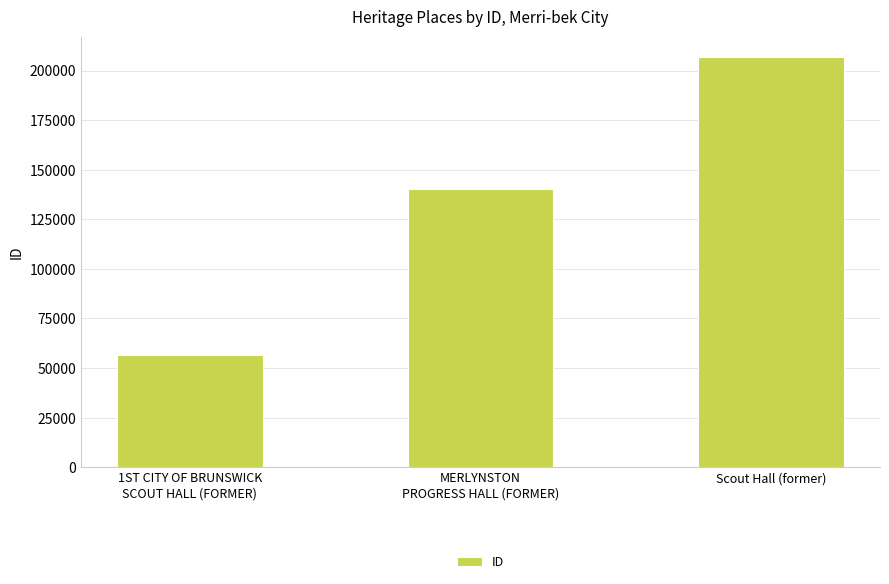

Is it true that the value at 1ST CITY OF BRUNSWICK
SCOUT HALL (FORMER) is 56645?

True